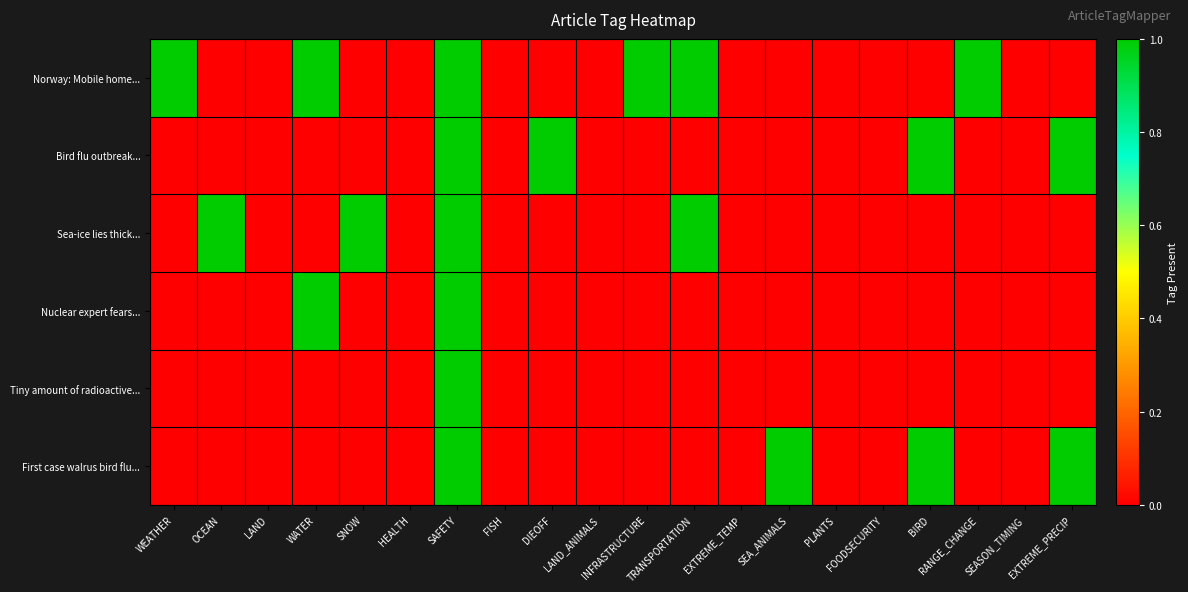

At how many categories does at least one series exceed 0?

12